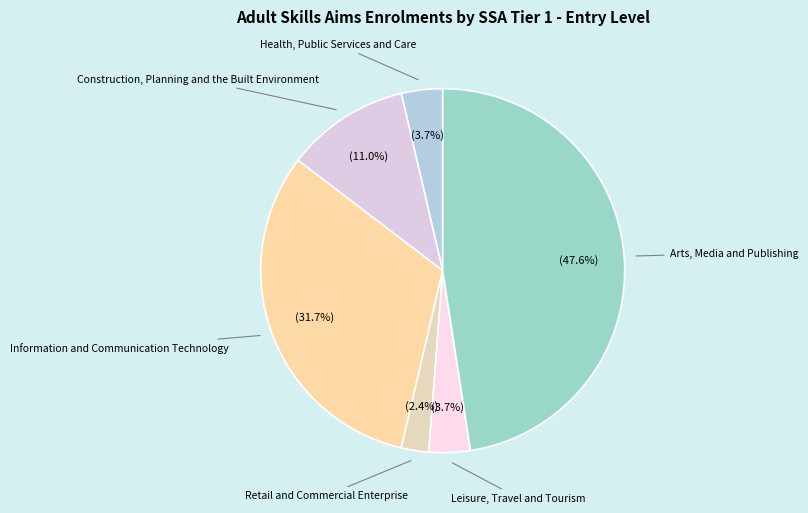

Count the number of slices in the pie.

6